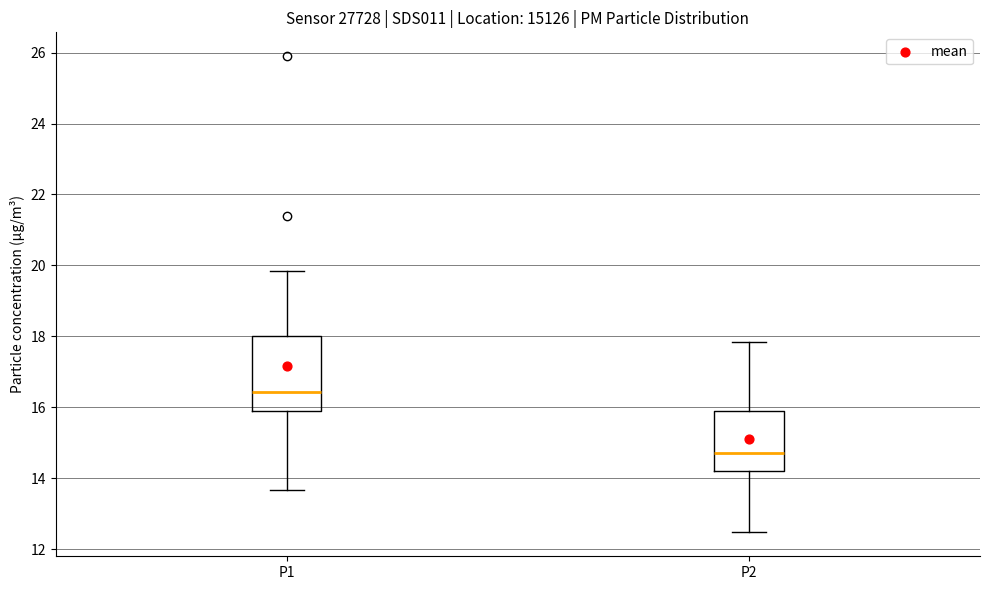

Reading left to right, read every box against the y-axis: the position of its median line, the range the box covers, and the ends of its whiskers. The values are not printed on the chart, so give them approximately, as read against the axis.

P1: median 16.4, box 15.8 to 18.0, whiskers 13.6 to 19.8
P2: median 14.8, box 14.2 to 15.8, whiskers 12.4 to 17.8